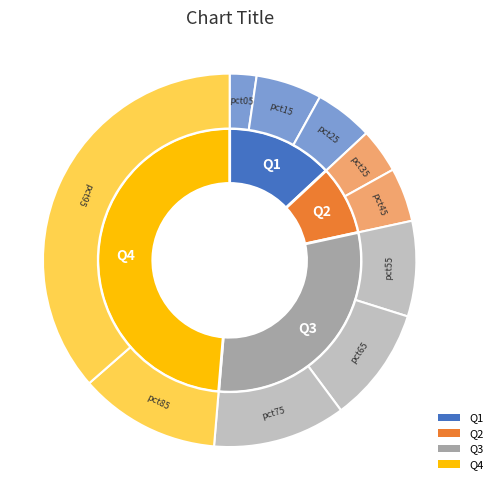

To the nearest percent, what percentage of the pie is pct65?

10%